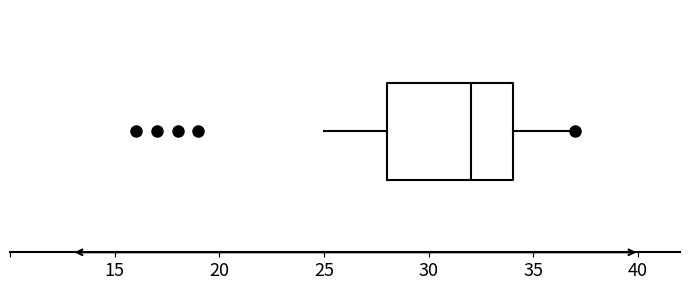

Transcribe this box plot: give where the median line is, the range the box spans, and where the two whiskers end, as read against the x-axis. The values are not printed on the chart, so give them approximately, as read against the axis.

median 32, box 28 to 34, whiskers 25 to 37